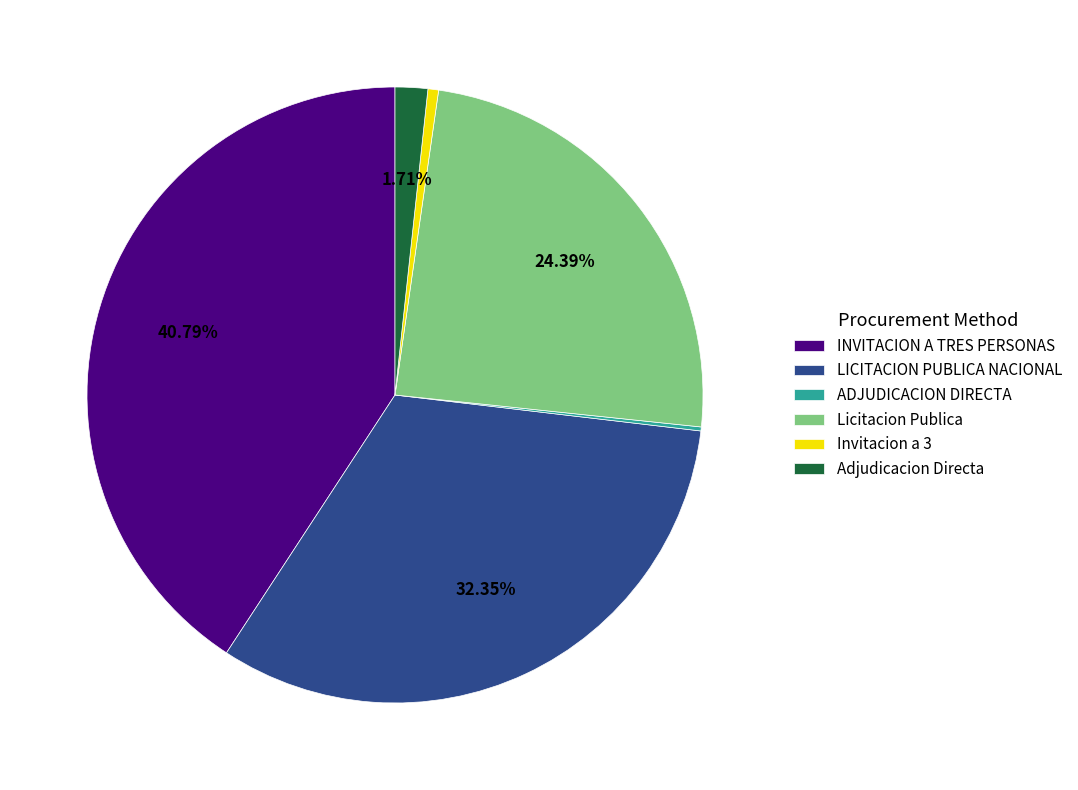

What is the ratio of the value at INVITACION A TRES PERSONAS to the value at Licitacion Publica?

1.7